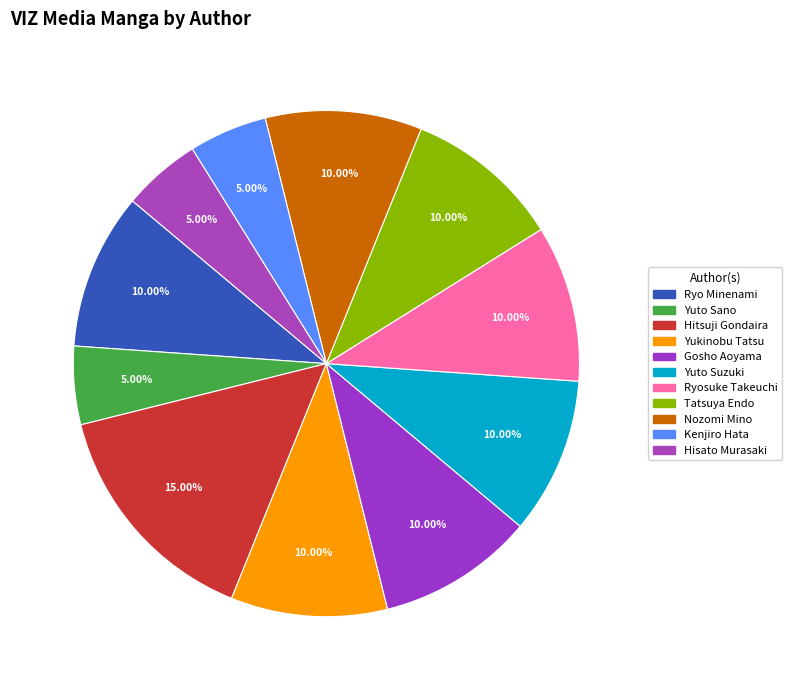

Which has a higher value, Ryosuke Takeuchi or Kenjiro Hata?

Ryosuke Takeuchi